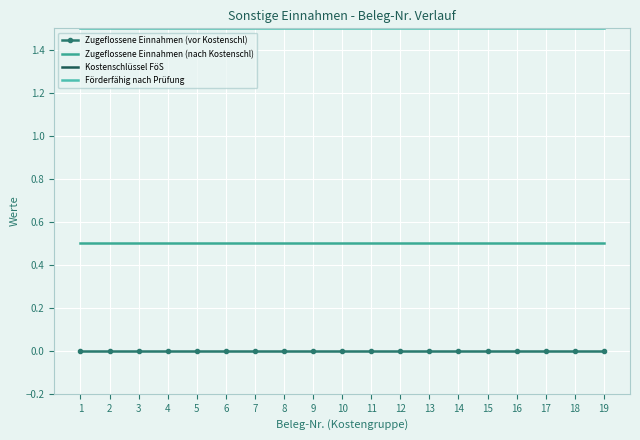

Which category has the lowest value across all series?

1